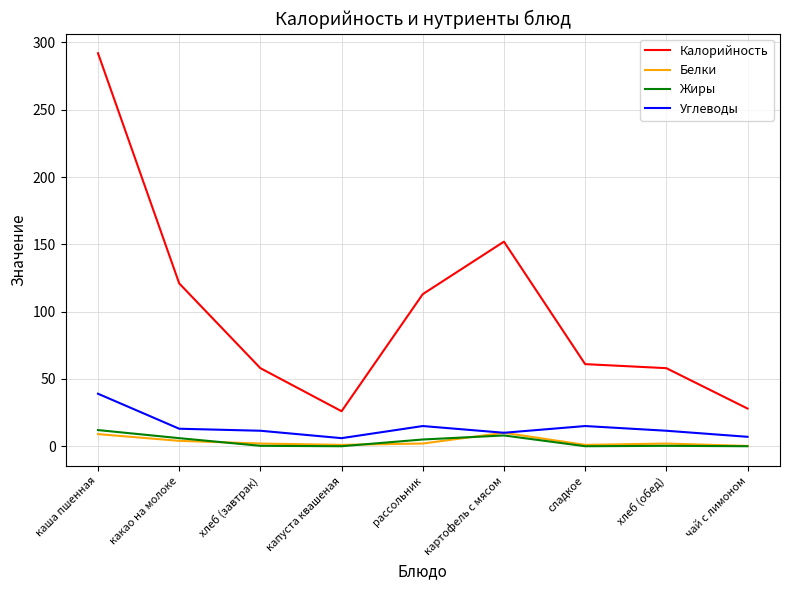

What is the sum of all Калорийность values?

909.0